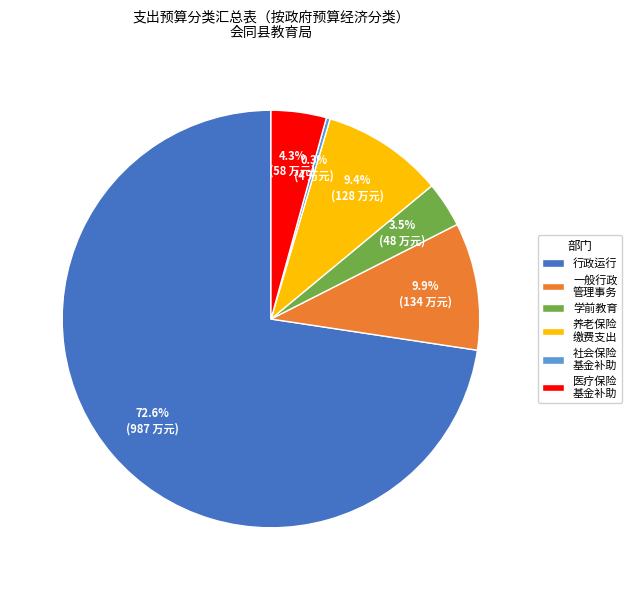

Is the sum of 学前教育 and 医疗保险 基金补助 greater than half?

No